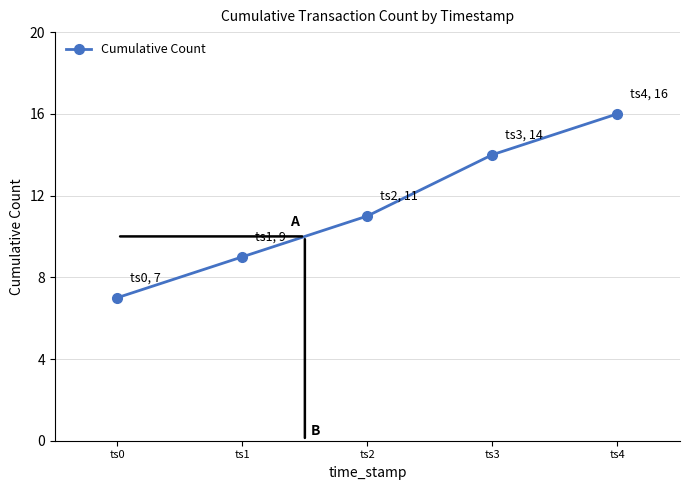

The value at ts1 is 9. True or false?

True